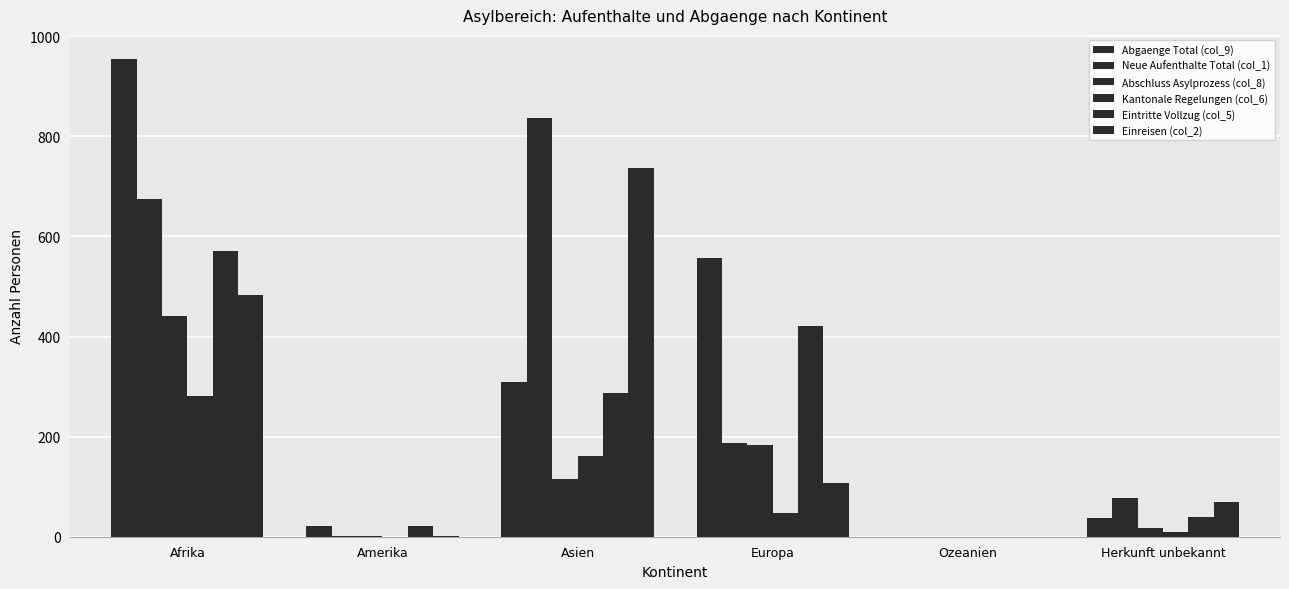

Does the chart contain stacked bars?

No